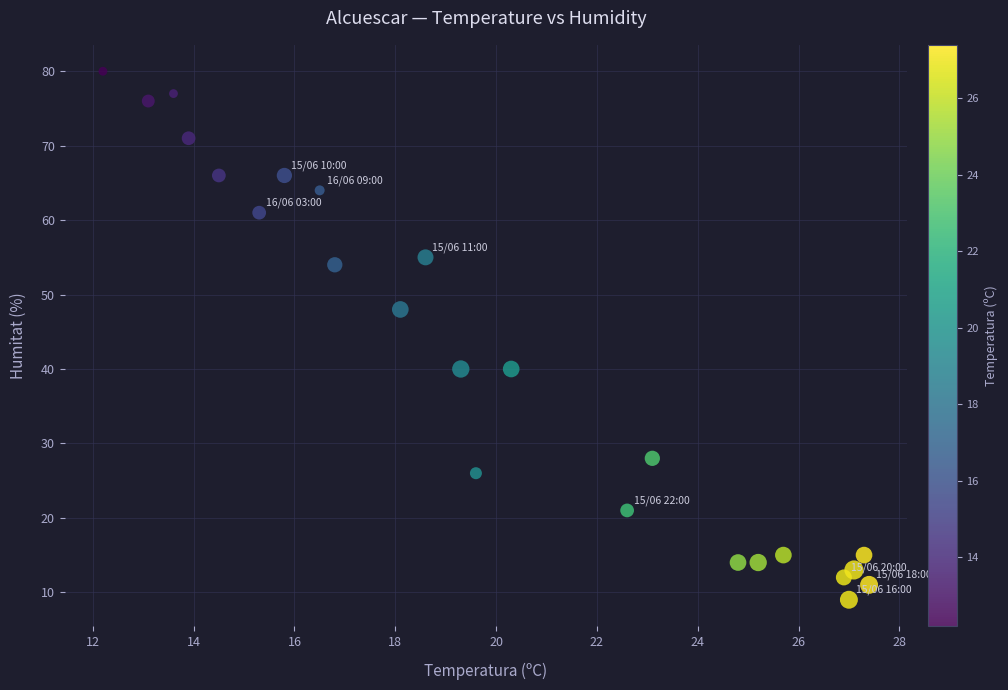

What is the range of Y values (max minus min)?

71